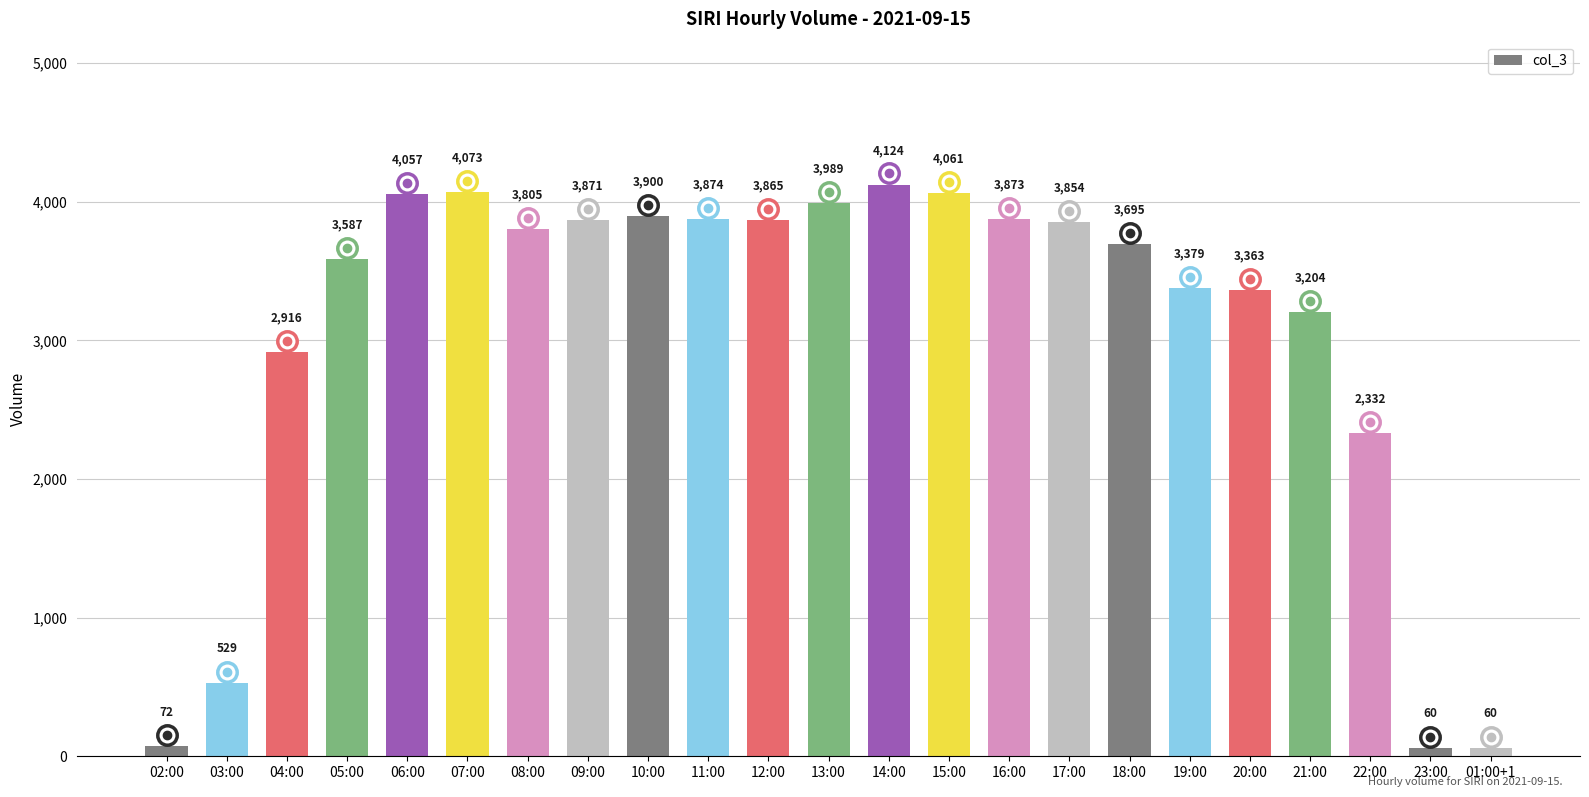

The value at 21:00 is 5614. True or false?

False